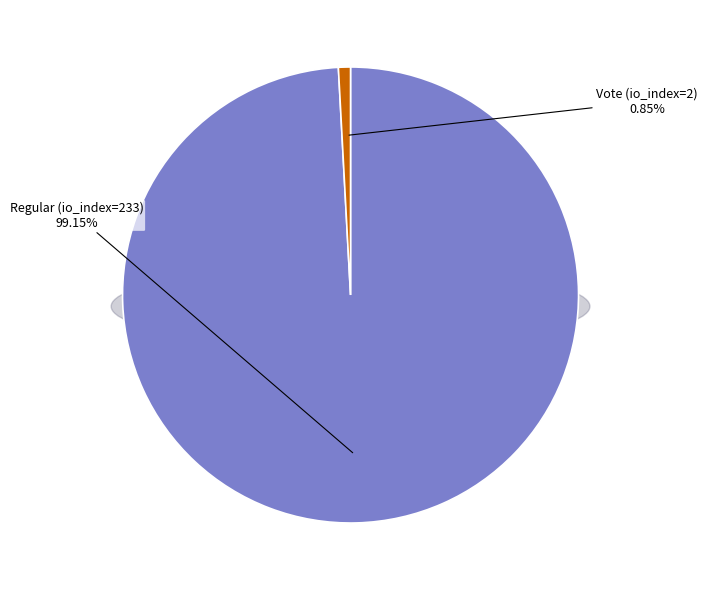

To the nearest percent, what is the difference between the Vote (io_index=2) and Regular (io_index=233) slice percentages?

98%